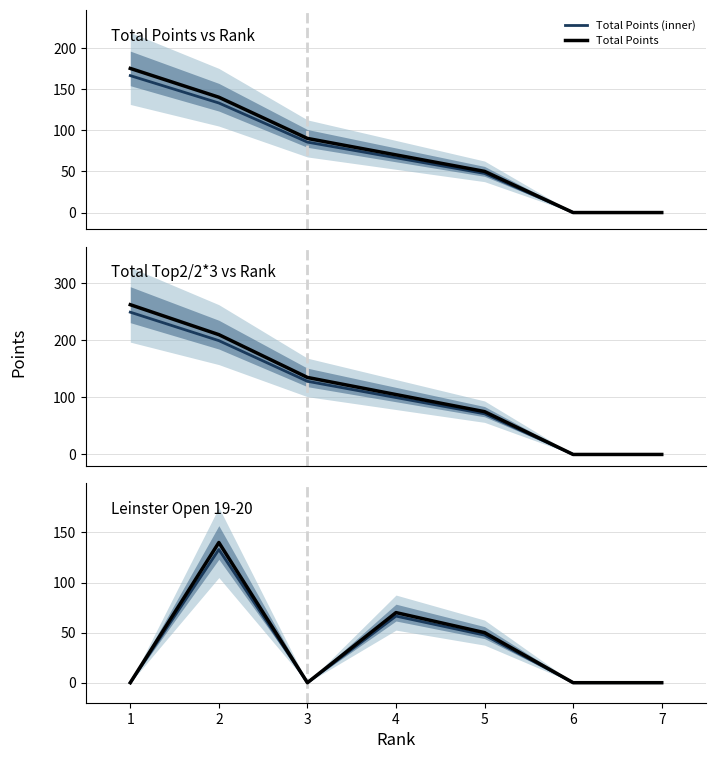

True or false: Leinster Open 19-20 and Leinster Open 19-20 (inner) cross at least once.

False